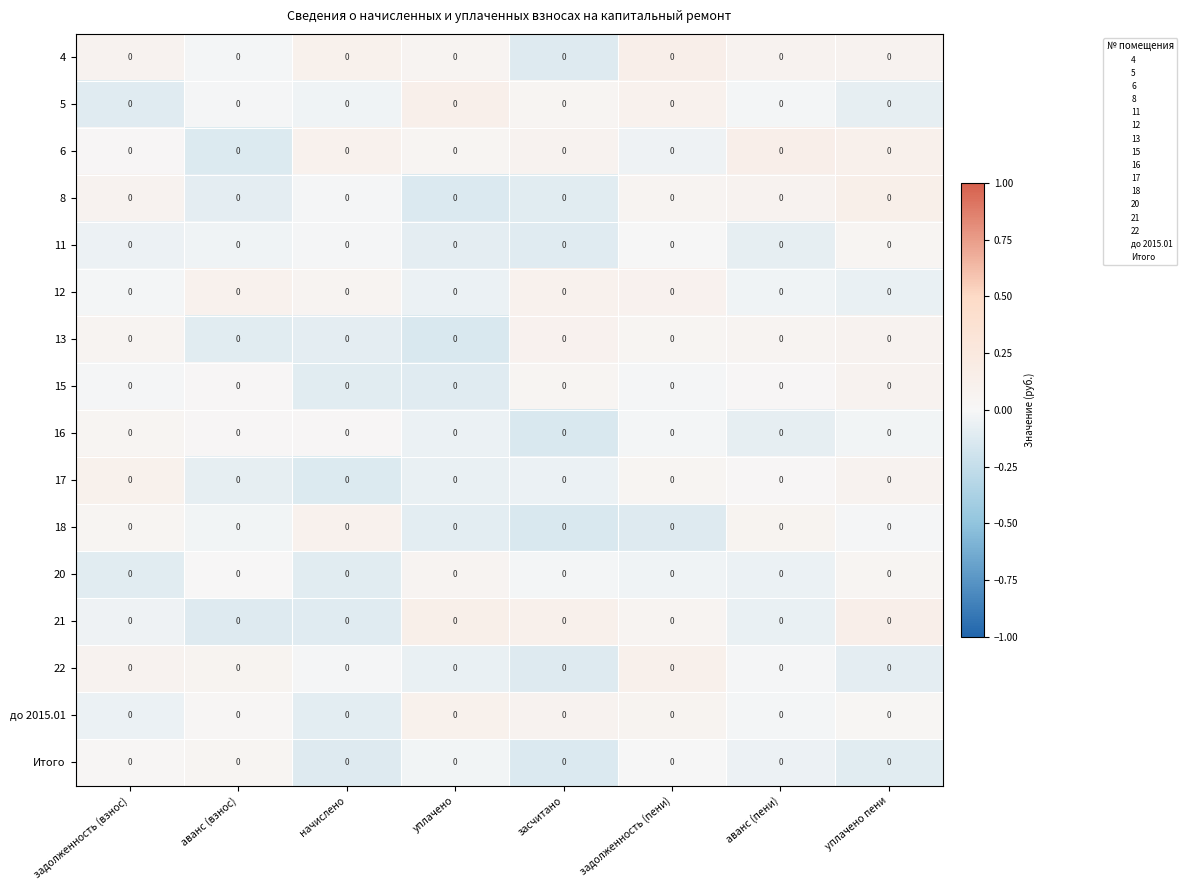

Which label corresponds to the smallest value in the chart?

уплачено